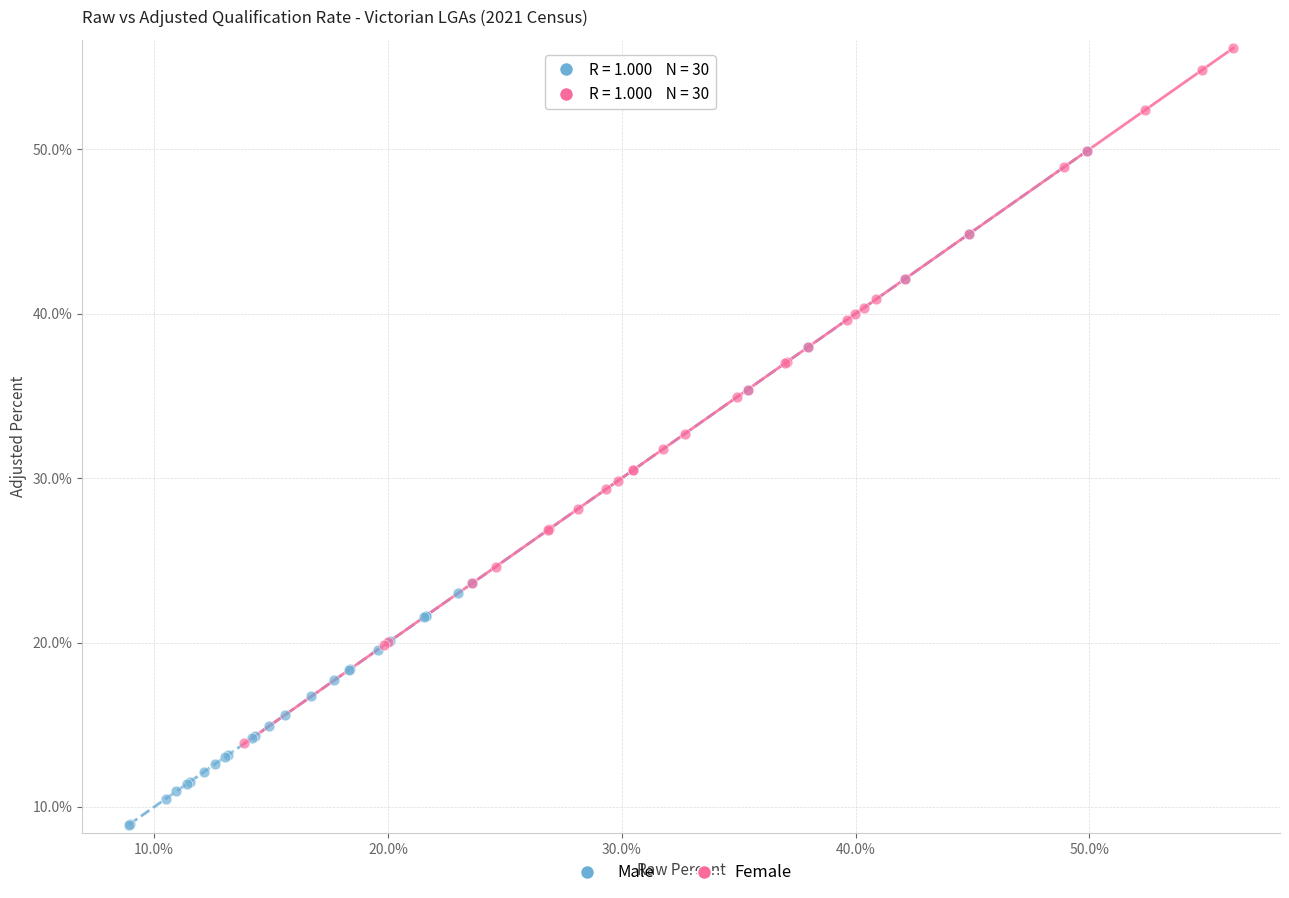

What are all the series names shown in the legend?

Male, Female